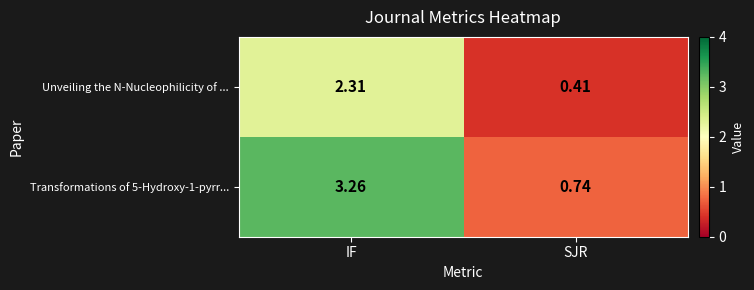

At which label does Unveiling the N-Nucleophilicity of ... first exceed 2?

IF